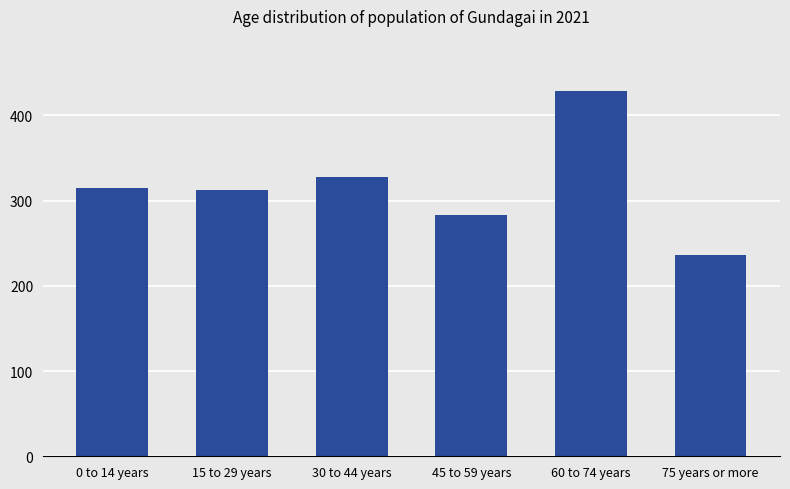

What value does the data have at 75 years or more, to the nearest 50?

250